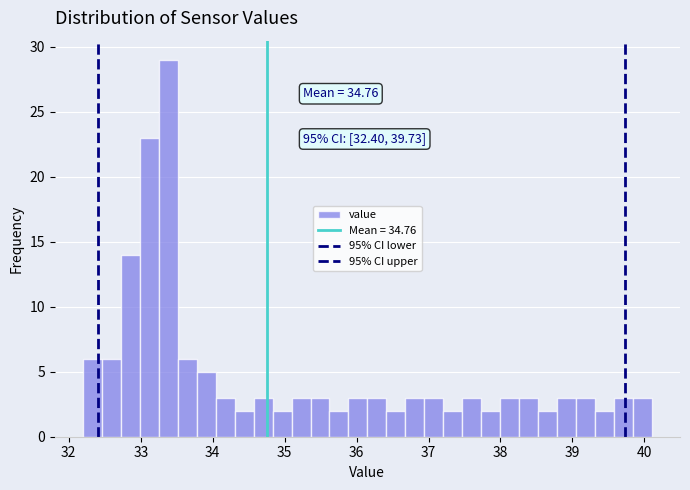

Around what value on the x-axis is the tallest bar? Give the approximate position of its centre, as read against the axis.

33.4